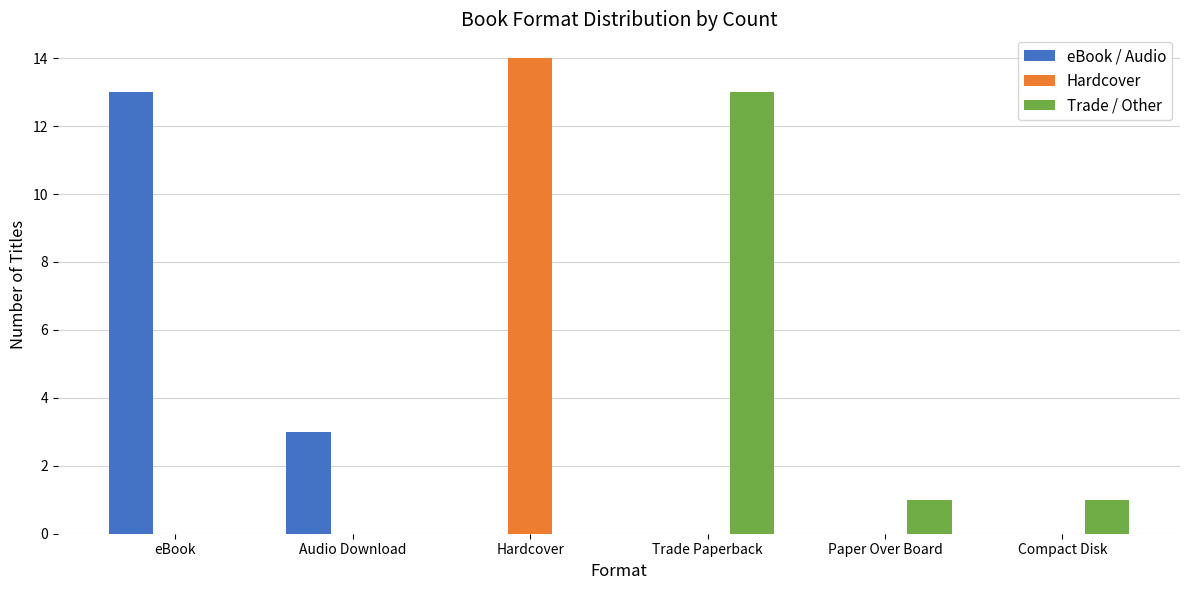

How many series are shown in this chart?

3